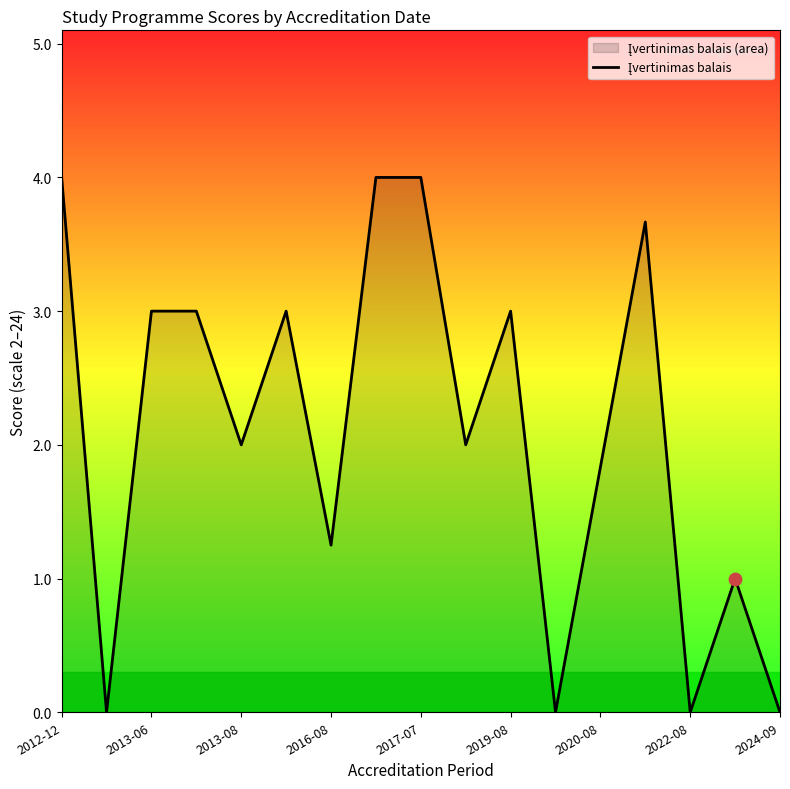

The chart shows a value of 1.8 at 2020-08. True or false?

True